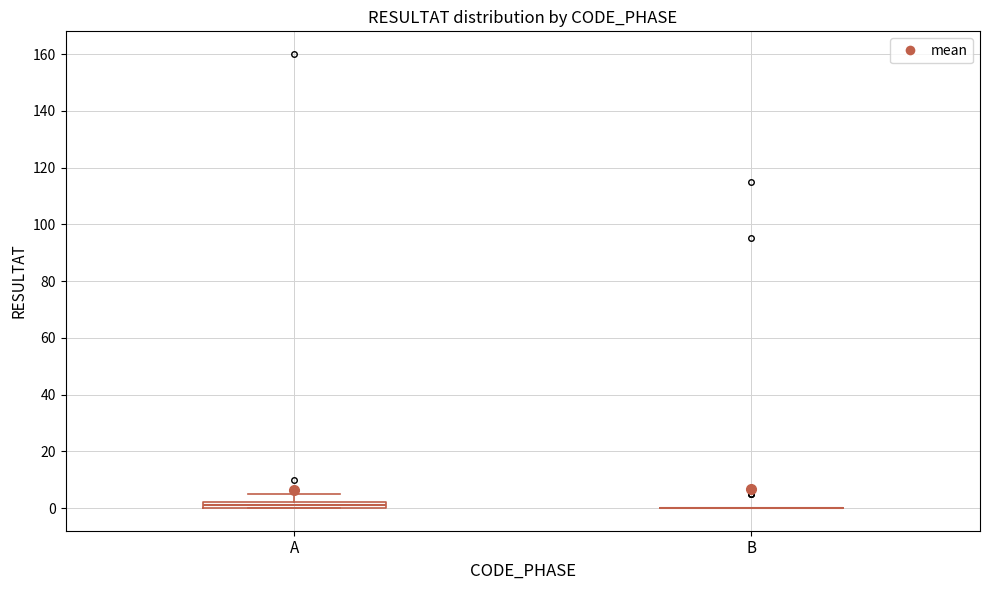

Comparing the boxes themselves (not the whiskers), which one is the tallest?

A